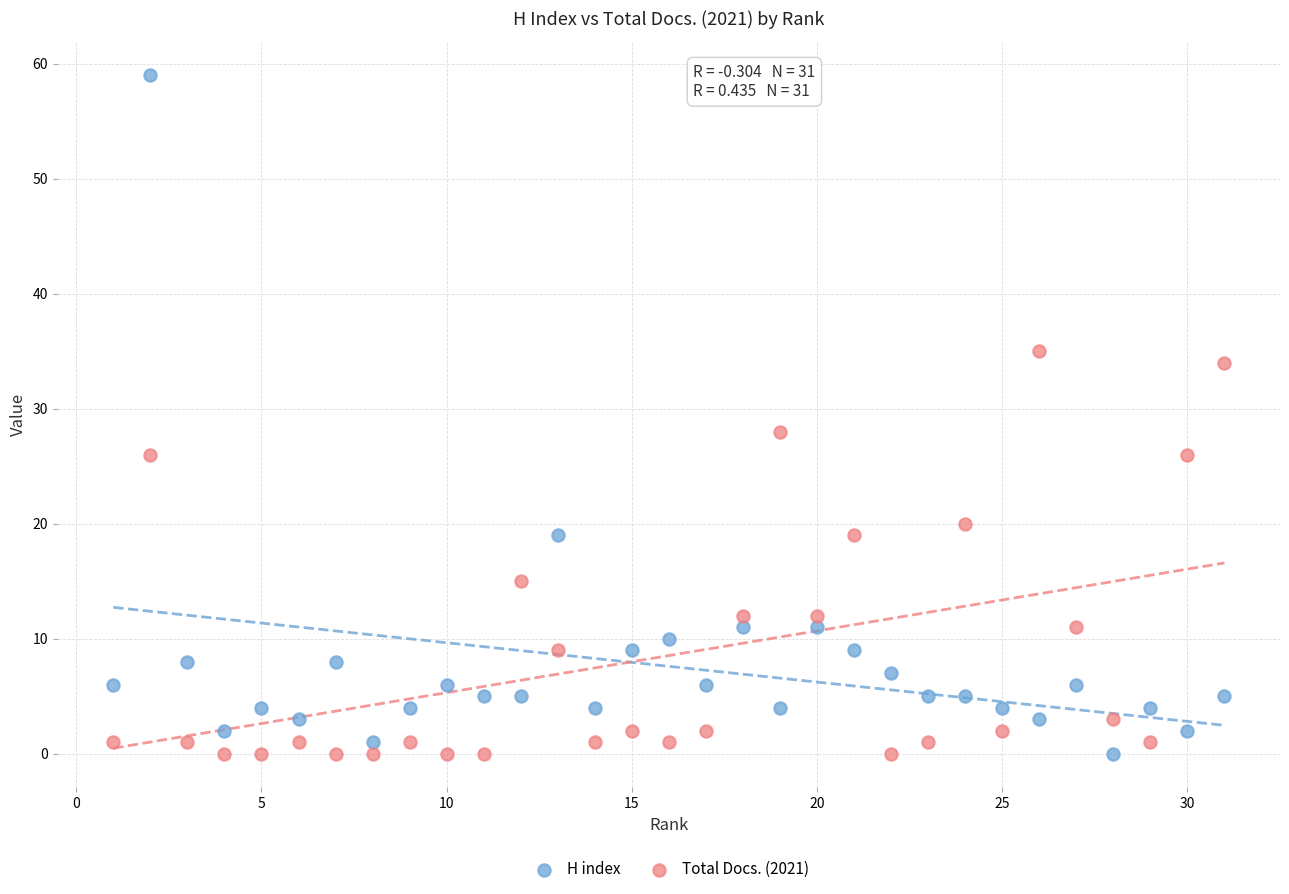

Which series has the largest Y range (max minus min)?

H index